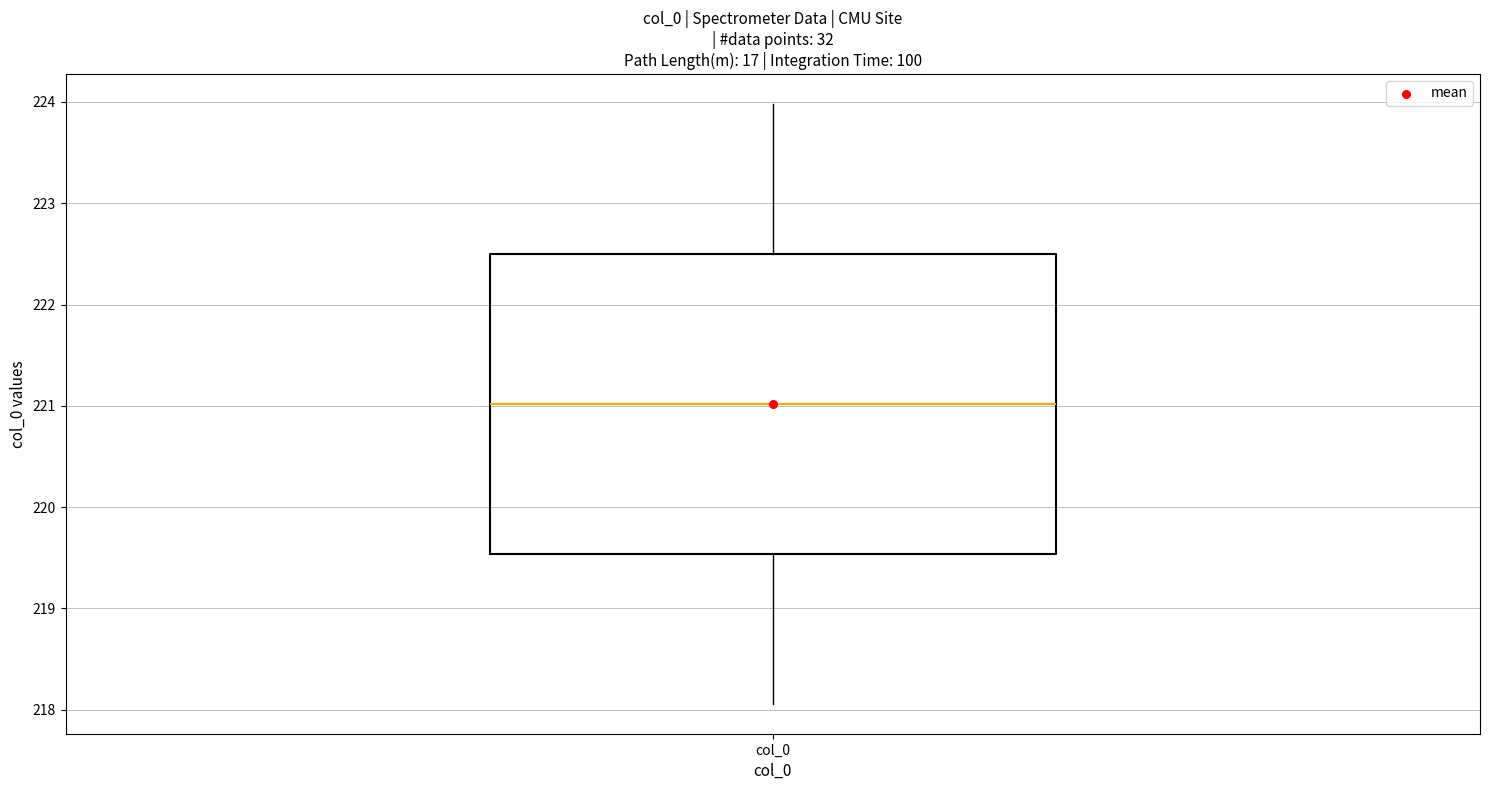

Read this box plot against the y-axis: the position of the median line, the range covered by the box, and the ends of both whiskers. The values are not printed on the chart, so give them approximately, as read against the axis.

median 221.0, box 219.5 to 222.5, whiskers 218.1 to 224.0